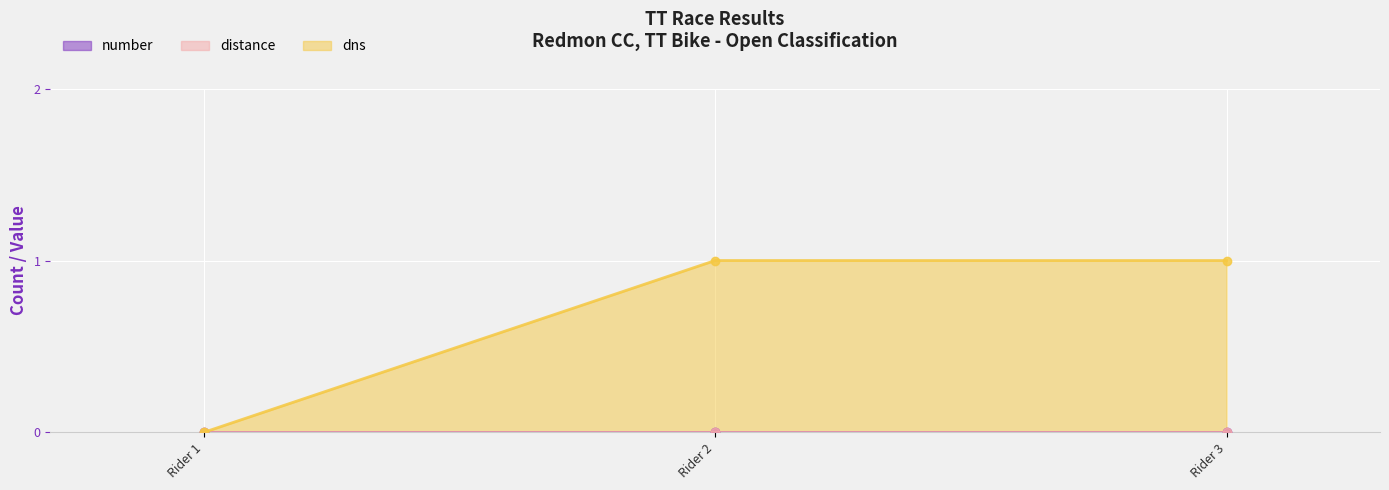

Reading left to right, list all the values displayed in this chart.

number: 1=0	0=0	0=0
distance: 1=0	0=0	0=0
dns: 1=0	0=1	0=1